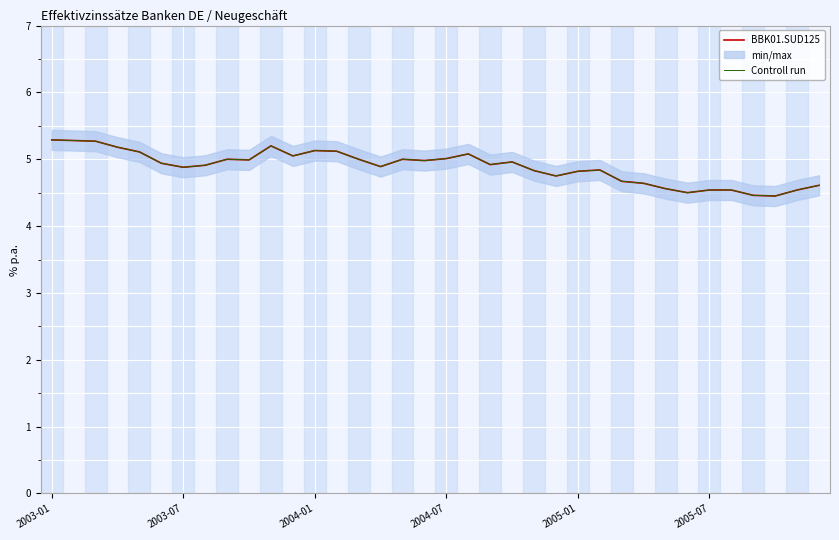

Is the value of BBK01.SUD125 at 27 greater than the value of Controll run at 7?

No